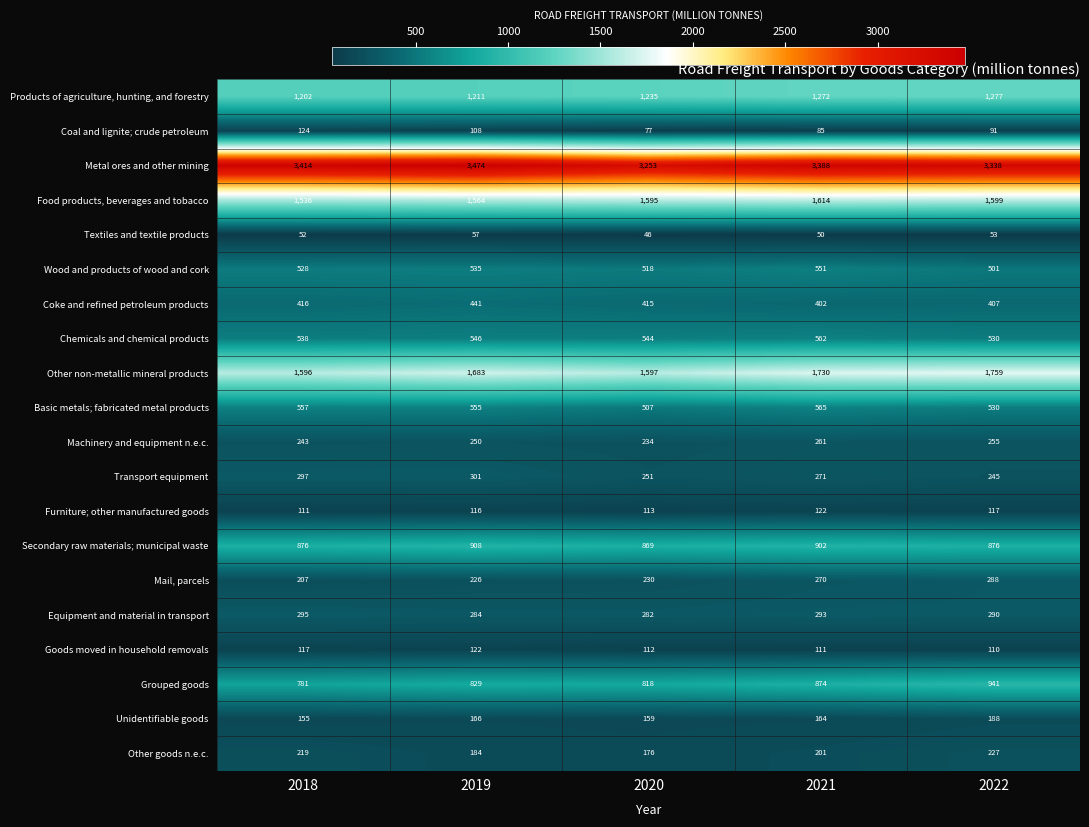

What is the difference between the Wood and products of wood and cork values at 2021 and 2018?

23